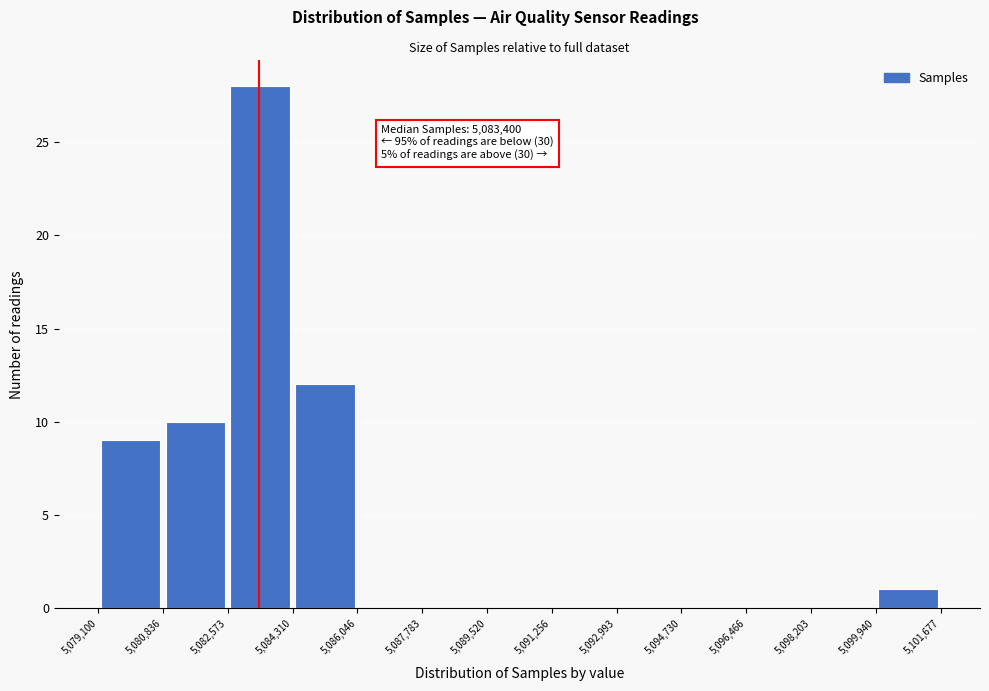

Which range on the x-axis has the tallest bar?

5,082,573 to 5,084,310